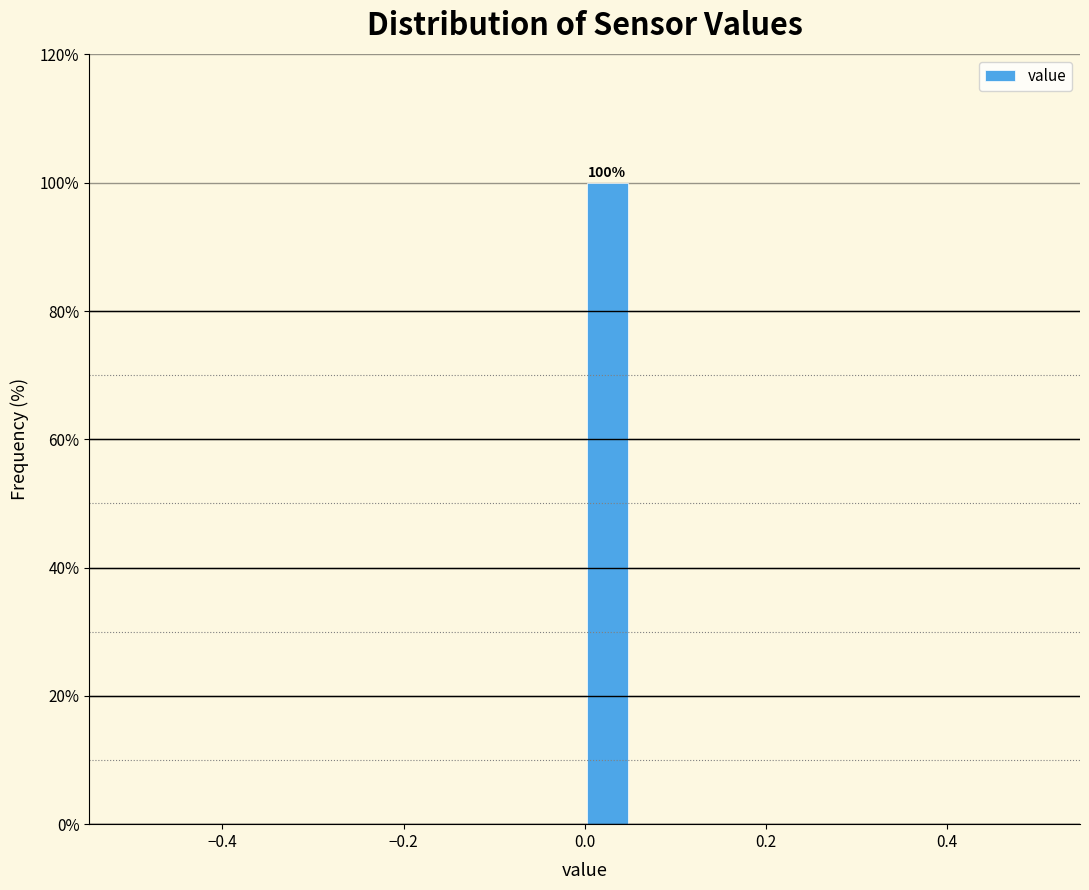

Around what value on the x-axis is the tallest bar? Give the approximate position of its centre, as read against the axis.

0.02